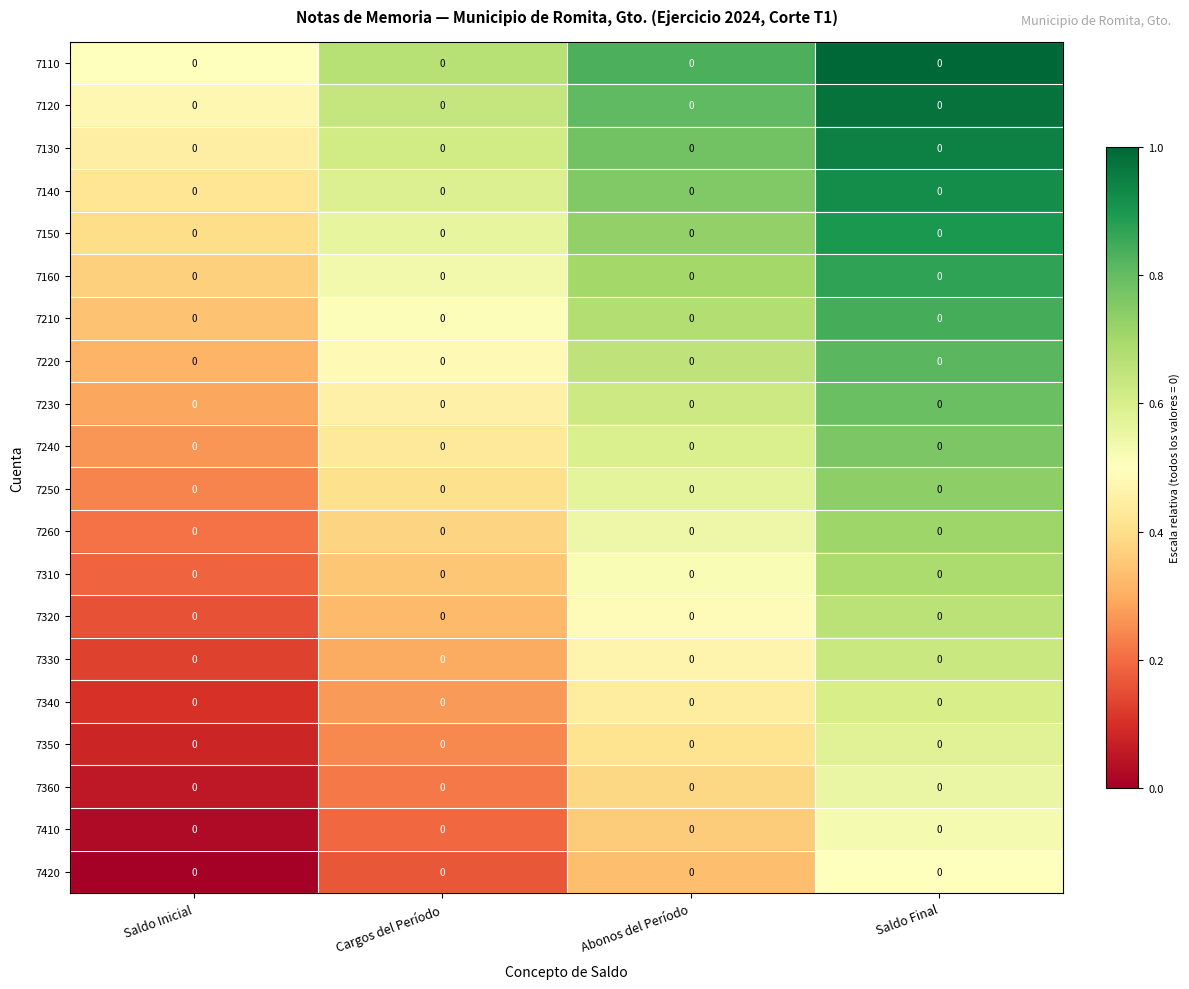

Reading left to right, extract all data points from this chart.

7110: Saldo Inicial=0.0	Cargos del Período=0.0	Abonos del Período=0.0	Saldo Final=0.0
7120: Saldo Inicial=0.0	Cargos del Período=0.0	Abonos del Período=0.0	Saldo Final=0.0
7130: Saldo Inicial=0.0	Cargos del Período=0.0	Abonos del Período=0.0	Saldo Final=0.0
7140: Saldo Inicial=0.0	Cargos del Período=0.0	Abonos del Período=0.0	Saldo Final=0.0
7150: Saldo Inicial=0.0	Cargos del Período=0.0	Abonos del Período=0.0	Saldo Final=0.0
7160: Saldo Inicial=0.0	Cargos del Período=0.0	Abonos del Período=0.0	Saldo Final=0.0
7210: Saldo Inicial=0.0	Cargos del Período=0.0	Abonos del Período=0.0	Saldo Final=0.0
7220: Saldo Inicial=0.0	Cargos del Período=0.0	Abonos del Período=0.0	Saldo Final=0.0
7230: Saldo Inicial=0.0	Cargos del Período=0.0	Abonos del Período=0.0	Saldo Final=0.0
7240: Saldo Inicial=0.0	Cargos del Período=0.0	Abonos del Período=0.0	Saldo Final=0.0
7250: Saldo Inicial=0.0	Cargos del Período=0.0	Abonos del Período=0.0	Saldo Final=0.0
7260: Saldo Inicial=0.0	Cargos del Período=0.0	Abonos del Período=0.0	Saldo Final=0.0
7310: Saldo Inicial=0.0	Cargos del Período=0.0	Abonos del Período=0.0	Saldo Final=0.0
7320: Saldo Inicial=0.0	Cargos del Período=0.0	Abonos del Período=0.0	Saldo Final=0.0
7330: Saldo Inicial=0.0	Cargos del Período=0.0	Abonos del Período=0.0	Saldo Final=0.0
7340: Saldo Inicial=0.0	Cargos del Período=0.0	Abonos del Período=0.0	Saldo Final=0.0
7350: Saldo Inicial=0.0	Cargos del Período=0.0	Abonos del Período=0.0	Saldo Final=0.0
7360: Saldo Inicial=0.0	Cargos del Período=0.0	Abonos del Período=0.0	Saldo Final=0.0
7410: Saldo Inicial=0.0	Cargos del Período=0.0	Abonos del Período=0.0	Saldo Final=0.0
7420: Saldo Inicial=0.0	Cargos del Período=0.0	Abonos del Período=0.0	Saldo Final=0.0